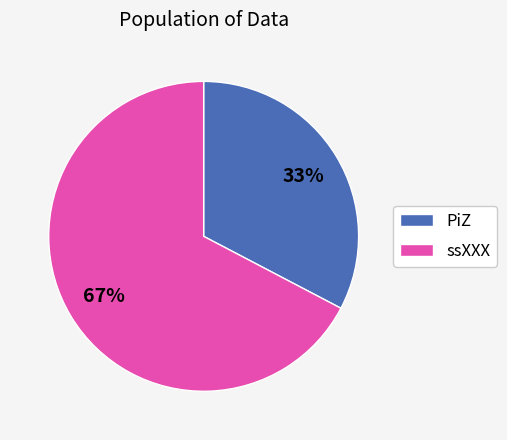

Which category has the biggest portion of the pie?

ssXXX